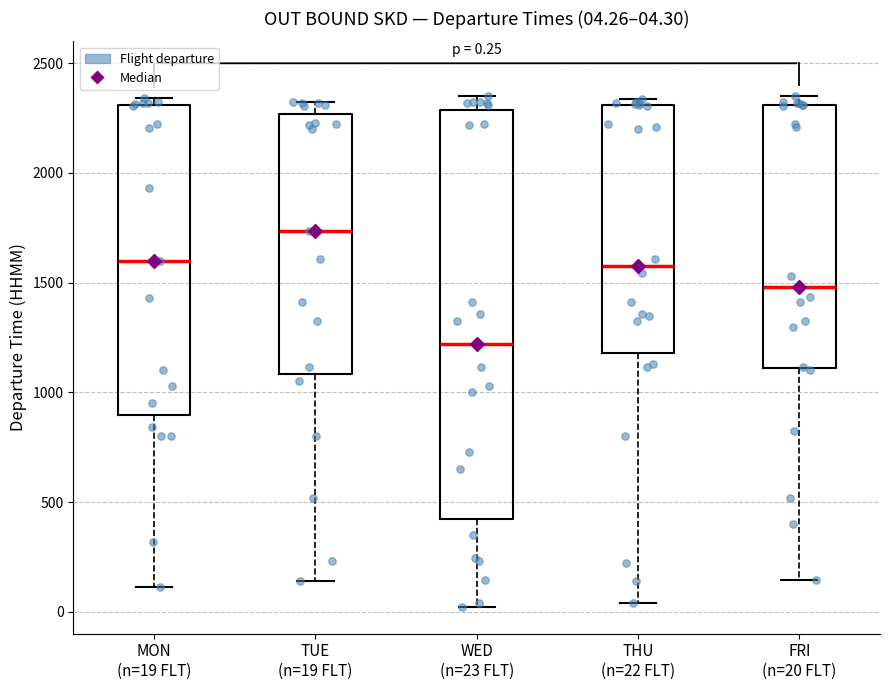

Which box has the highest median line?

TUE (n=19 FLT)